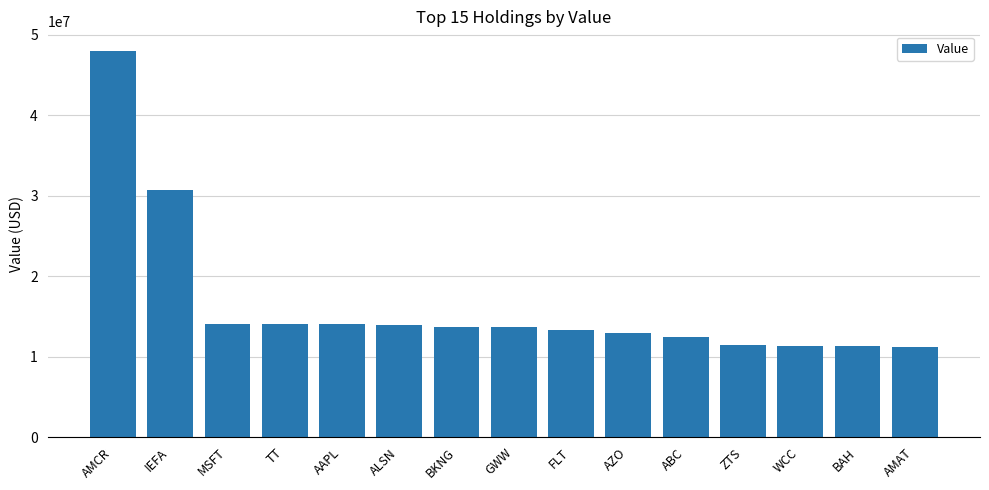

What is the minimum value shown in the chart?

11187591